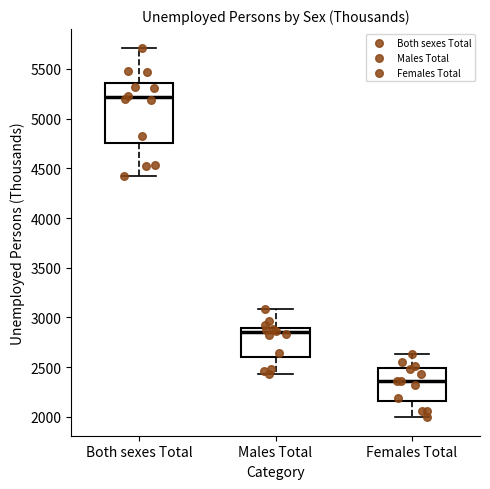

Where is the upper edge of the box for Both sexes Total on the y-axis? The values are not printed on the chart, so give them approximately, as read against the axis.

5350